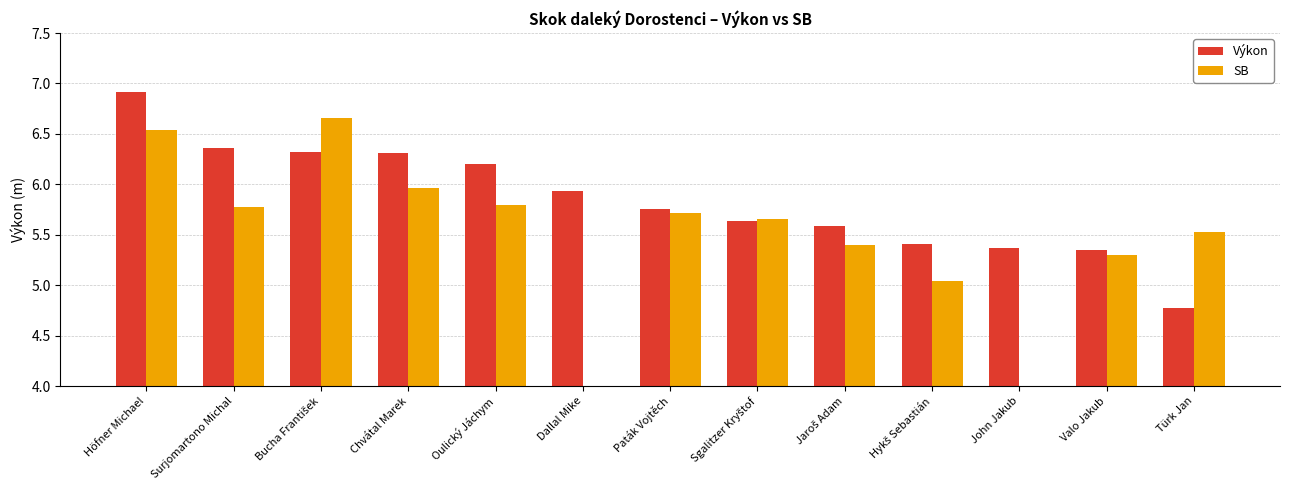

How many values in the Výkon series are below 5?

1